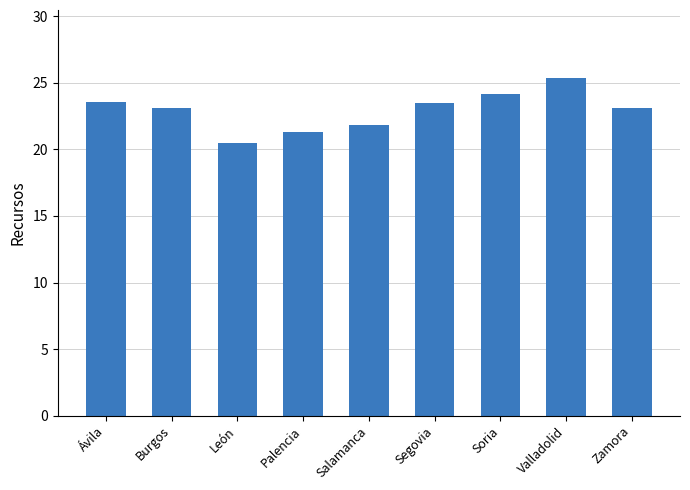

Where does the data first go above 23?

Ávila